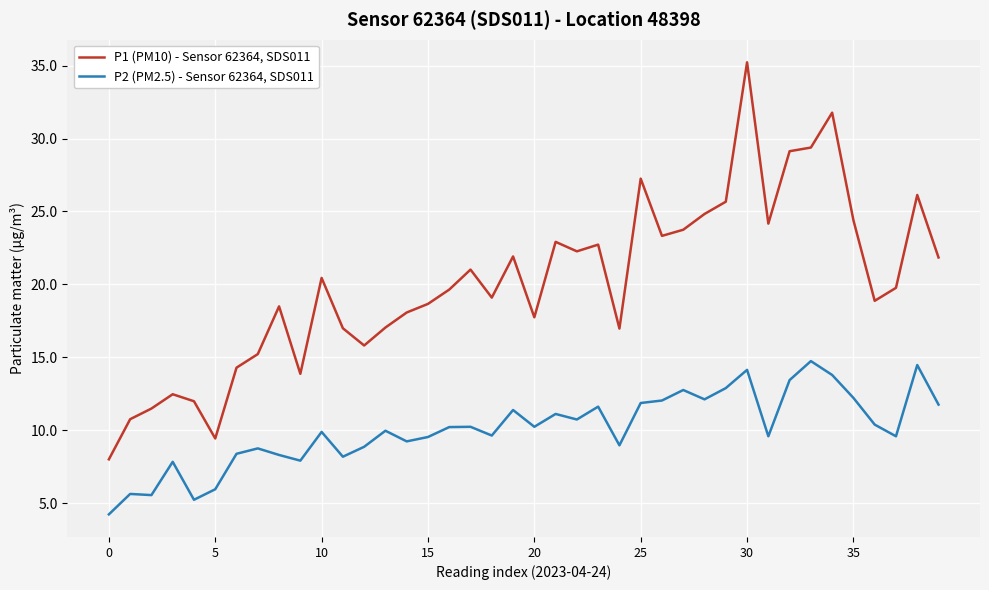

Does the chart display data point markers on the line(s)?

No